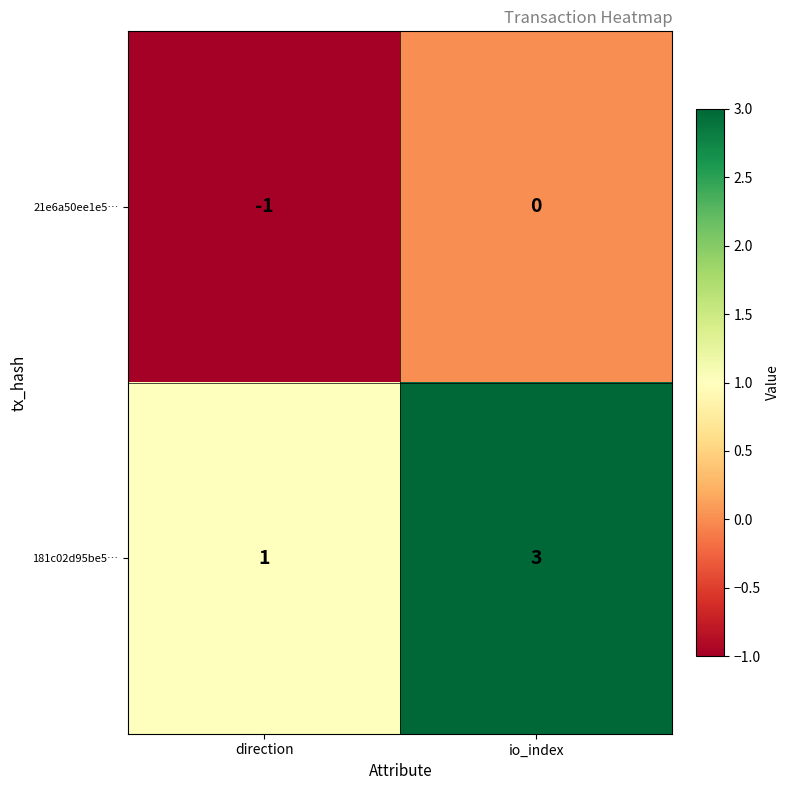

What is the approximate value of 181c02d95be5… at io_index?

3